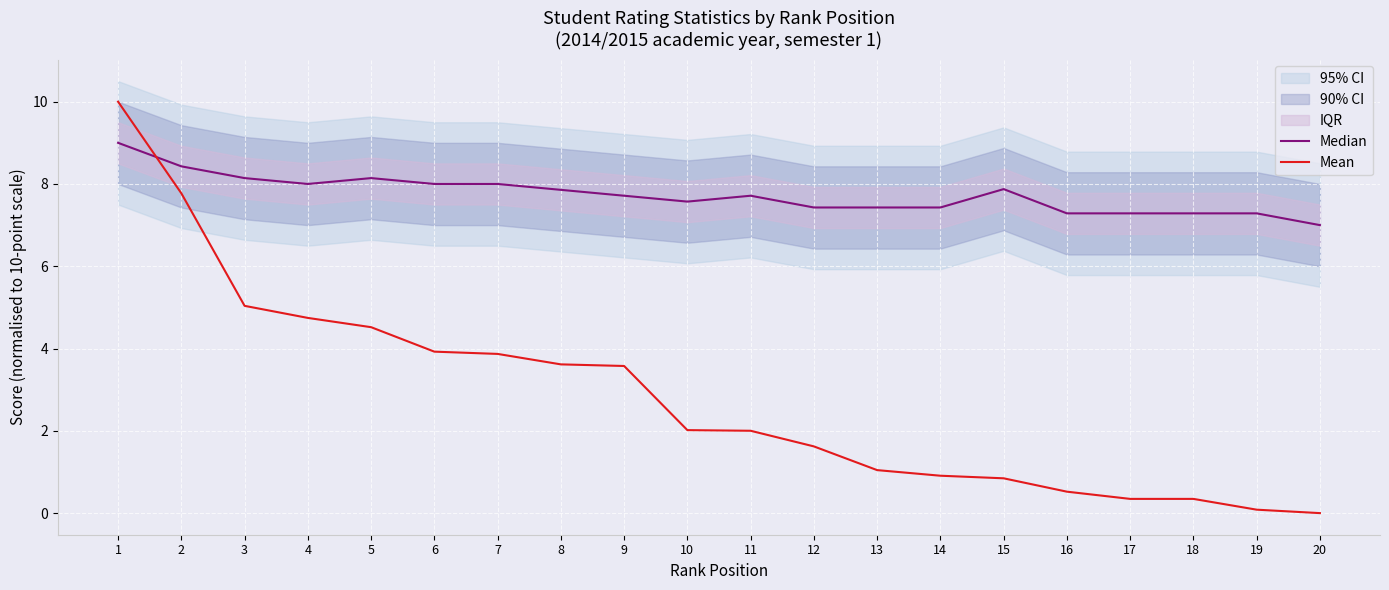

How many data points does each series have?

20